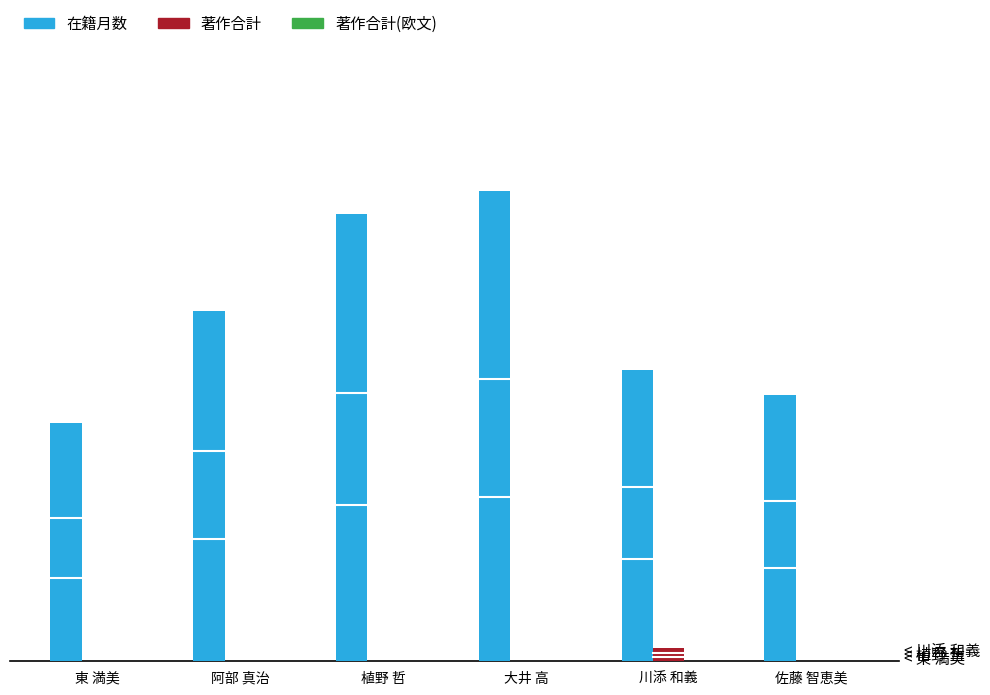

How many bars are there in total?

18